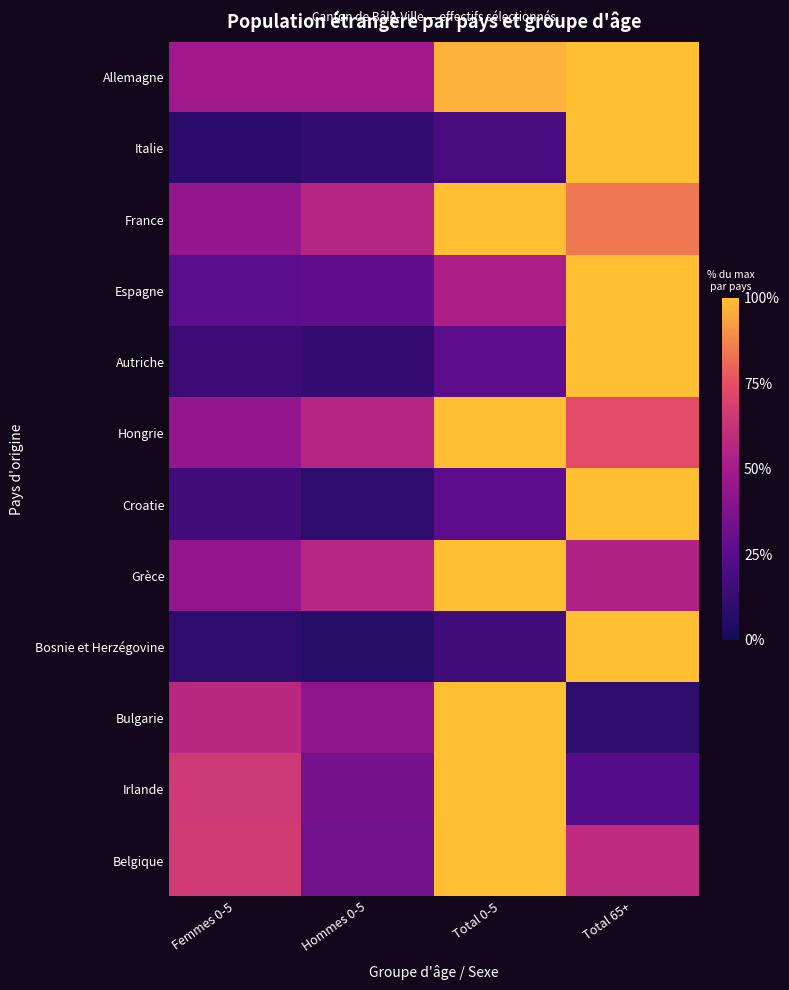

Which category has the lowest value across all series?

Hommes 0-5